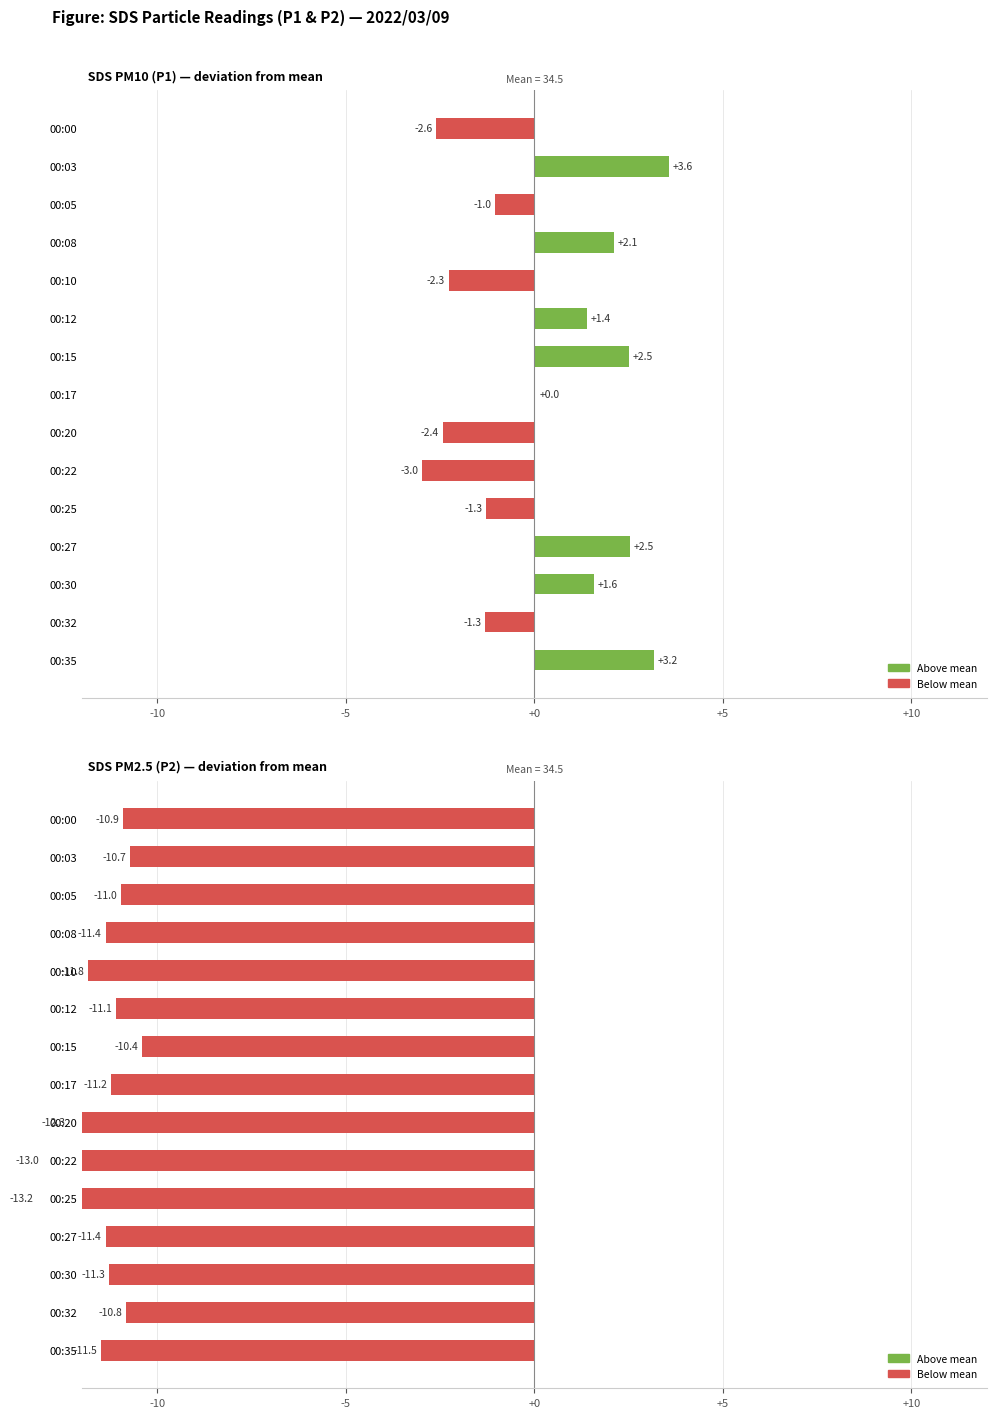

Between 00:20 and 00:22, which is larger?

00:20